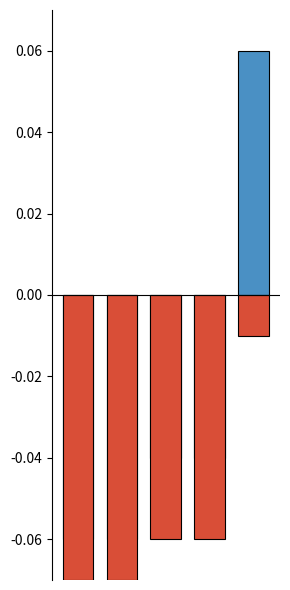

How many groups of bars are there?

5